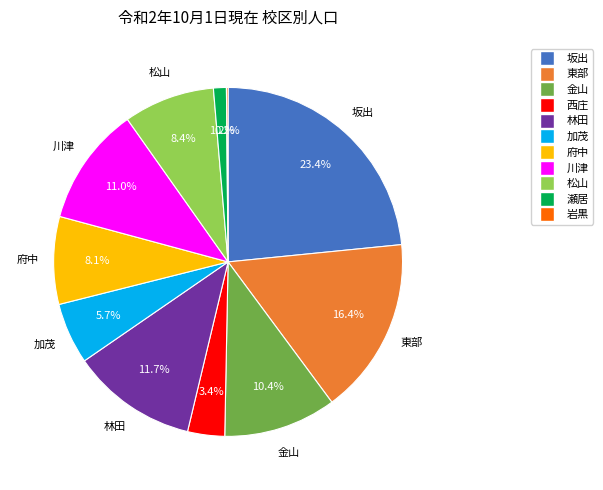

To the nearest percent, what is the average slice percentage?

9%